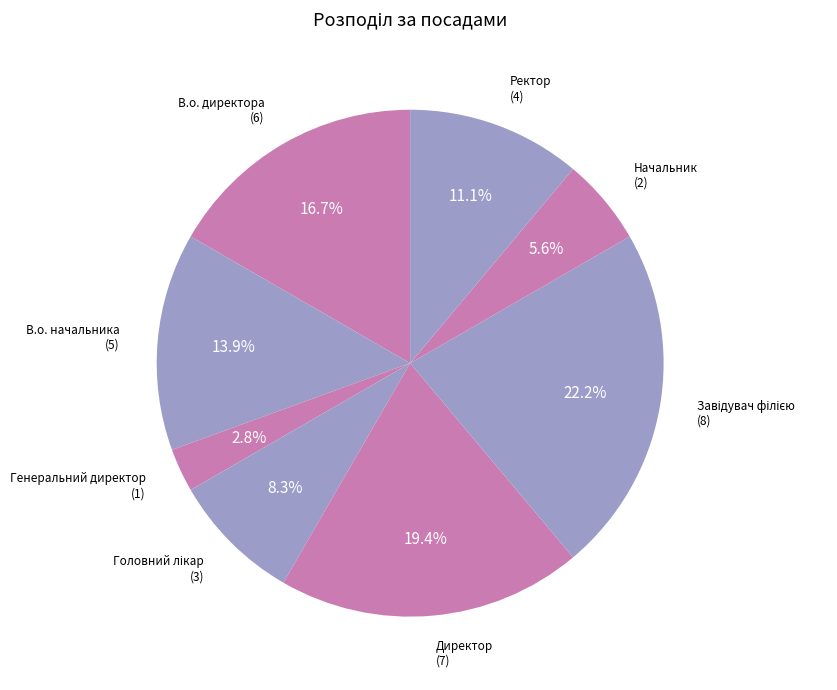

Does Директор represent more than half of the total?

No